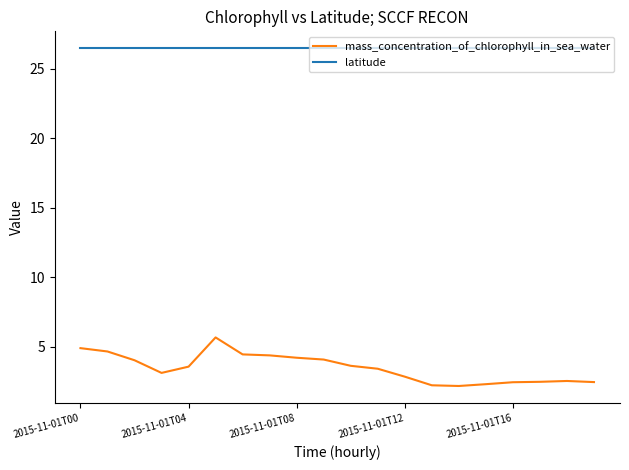

Is this an area chart (filled region under the line)?

No